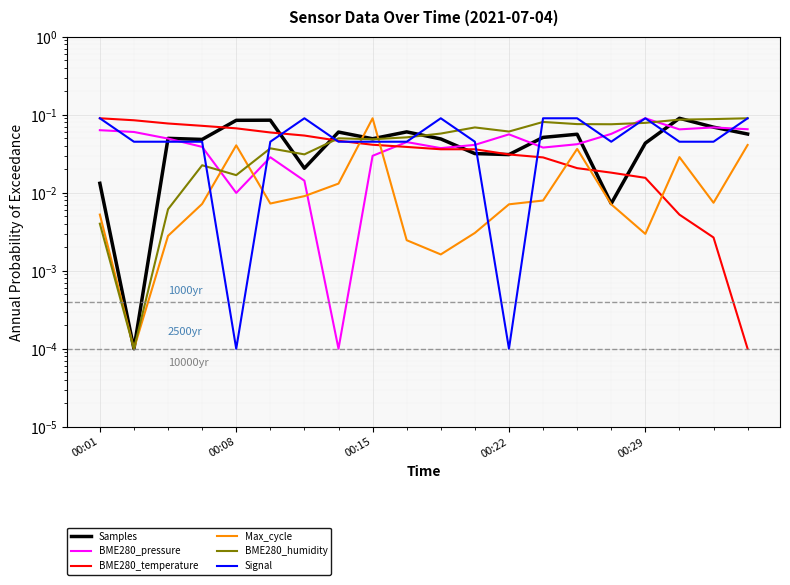

Which series has the largest total across all categories?

Signal